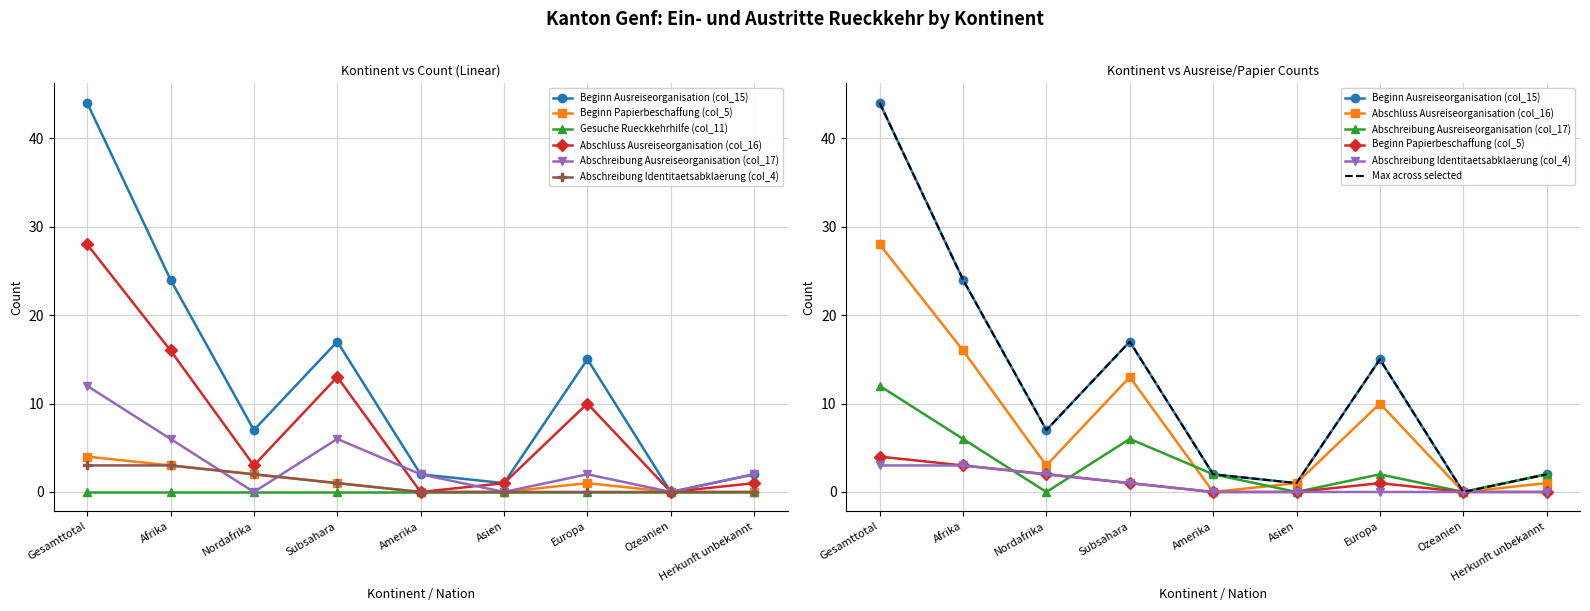

What is the label of the 8th point from the left?

Ozeanien